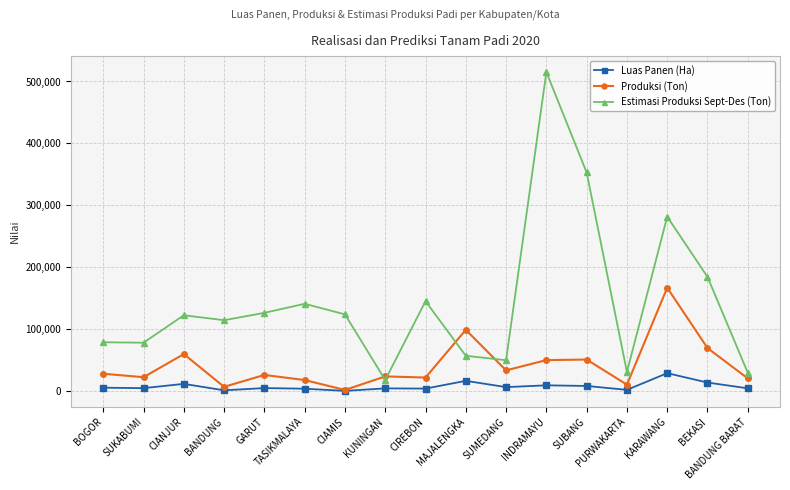

The value of Produksi (Ton) at MAJALENGKA is 98920.5. True or false?

True